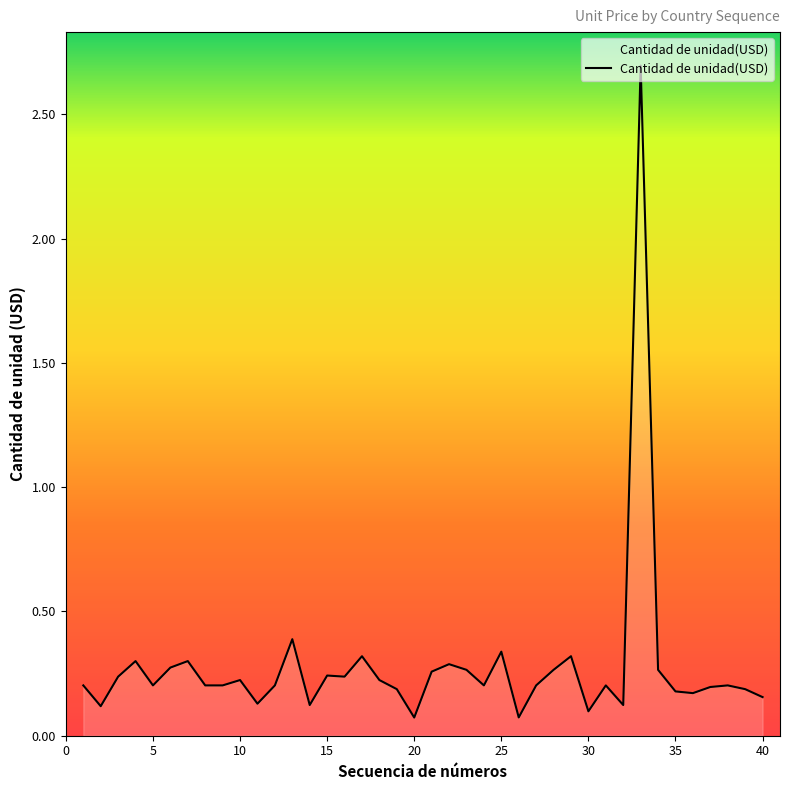

What is the maximum value shown in the chart?

2.7